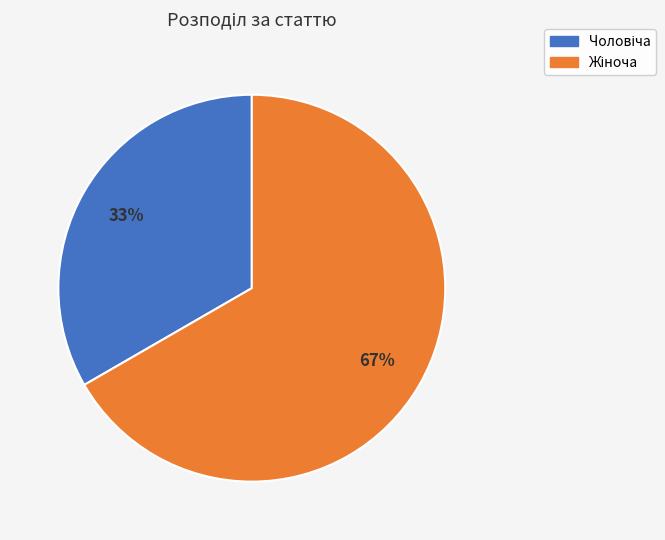

To the nearest percent, what is the average slice percentage?

50%